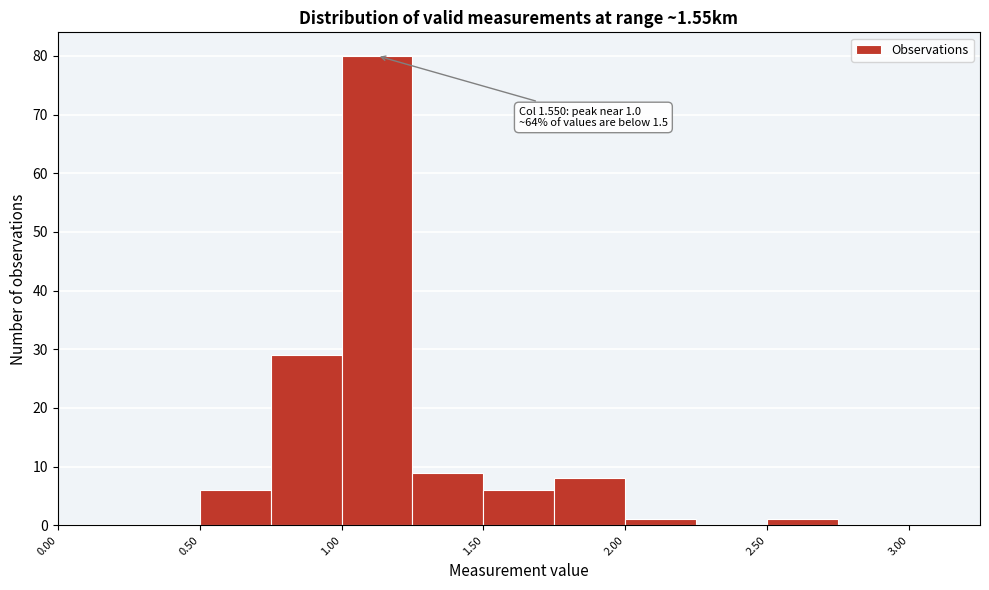

Over which range of the x-axis is the bar tallest?

1.00 to 1.25